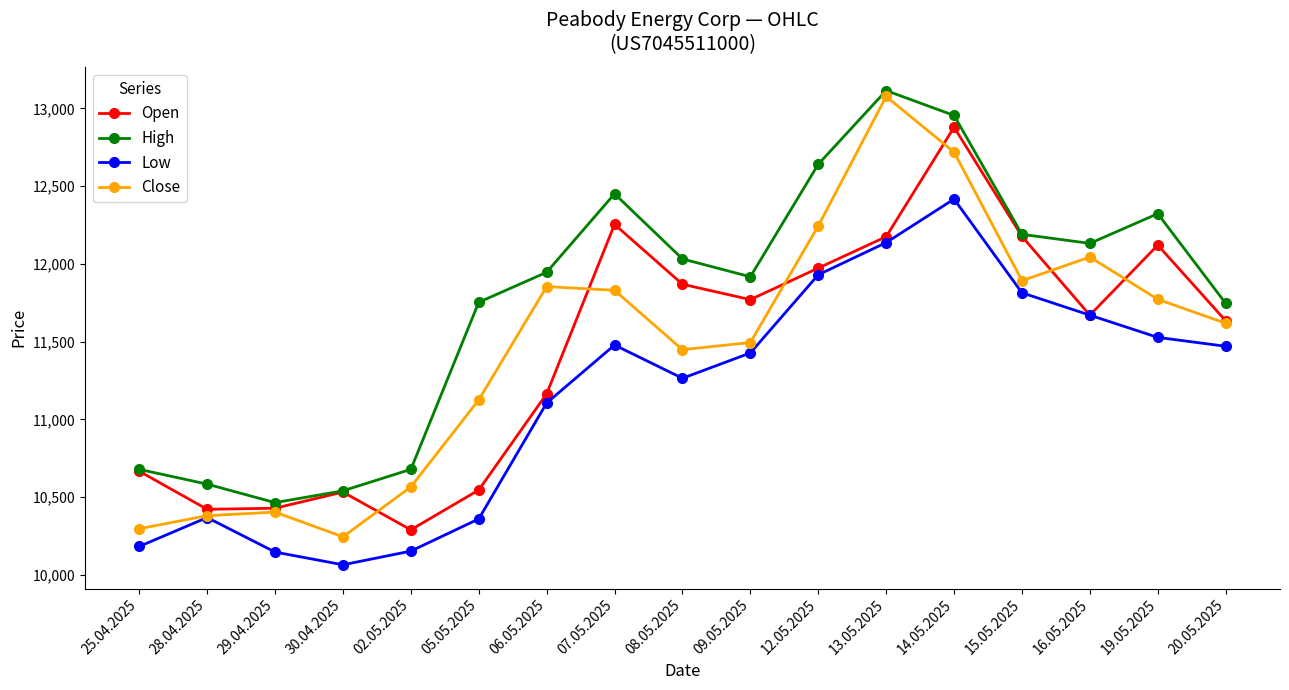

At how many categories does at least one series exceed 11653?

12